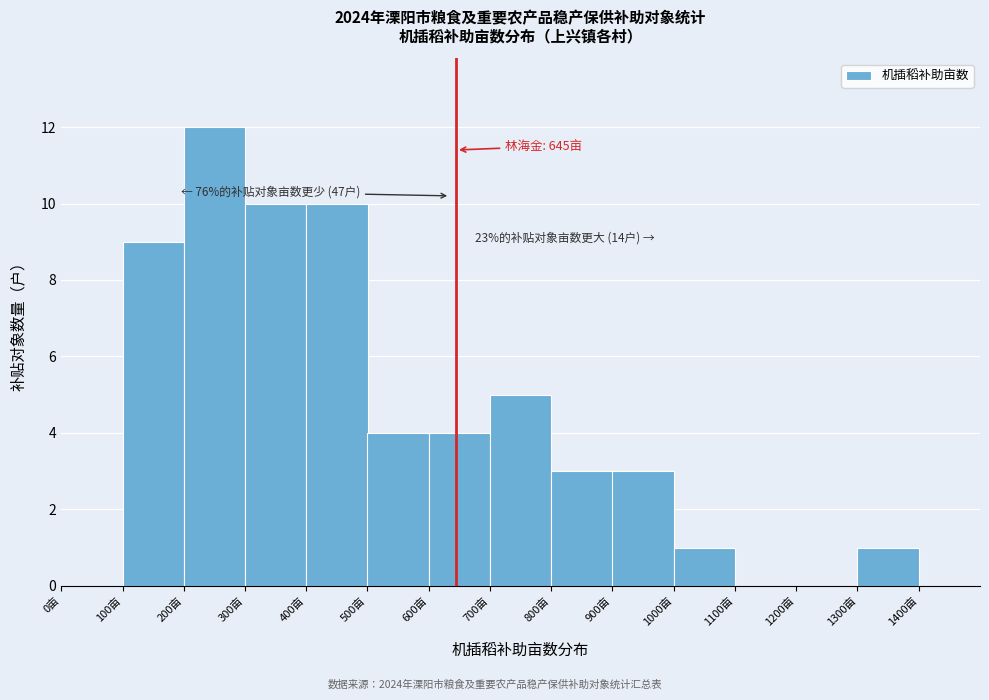

Which range on the x-axis has the tallest bar?

200 to 300